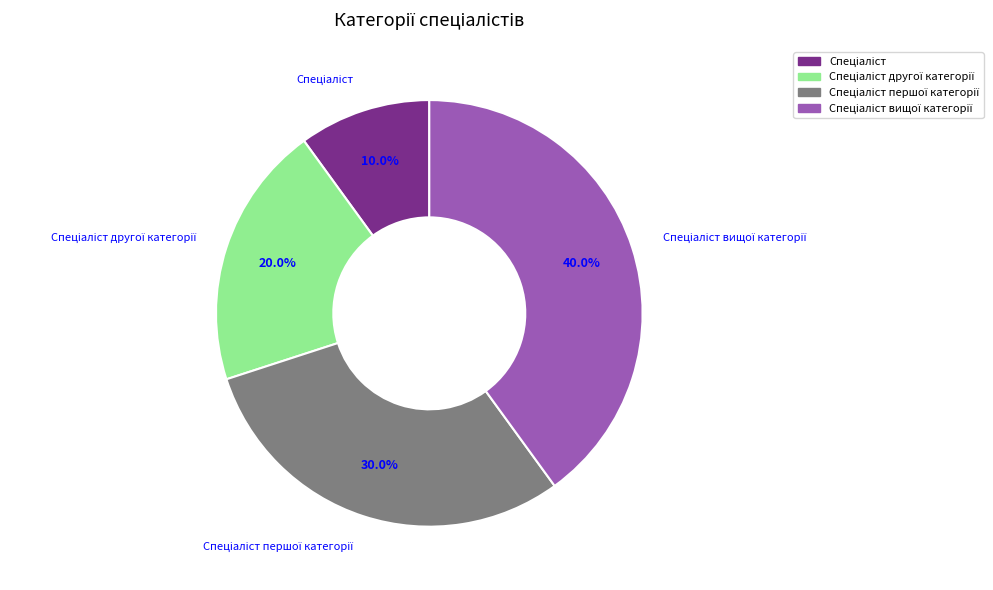

Count the number of slices in the pie.

4